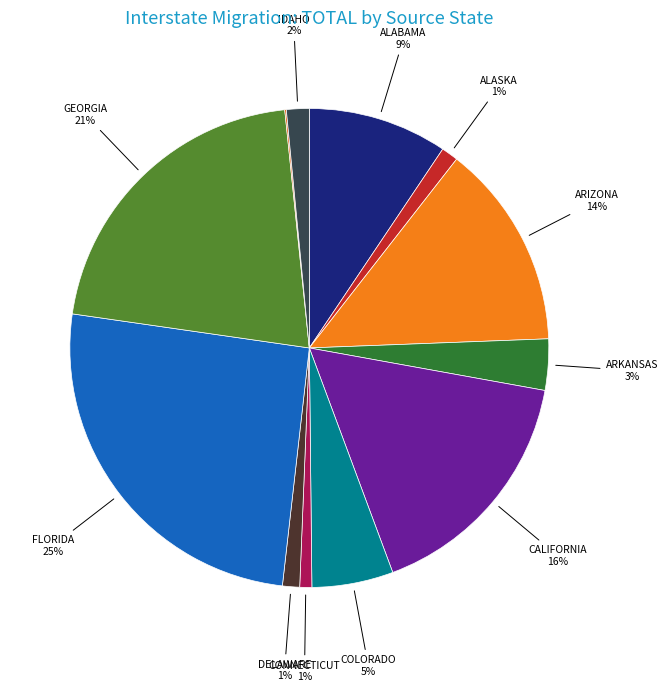

Is there a majority slice in this chart?

No